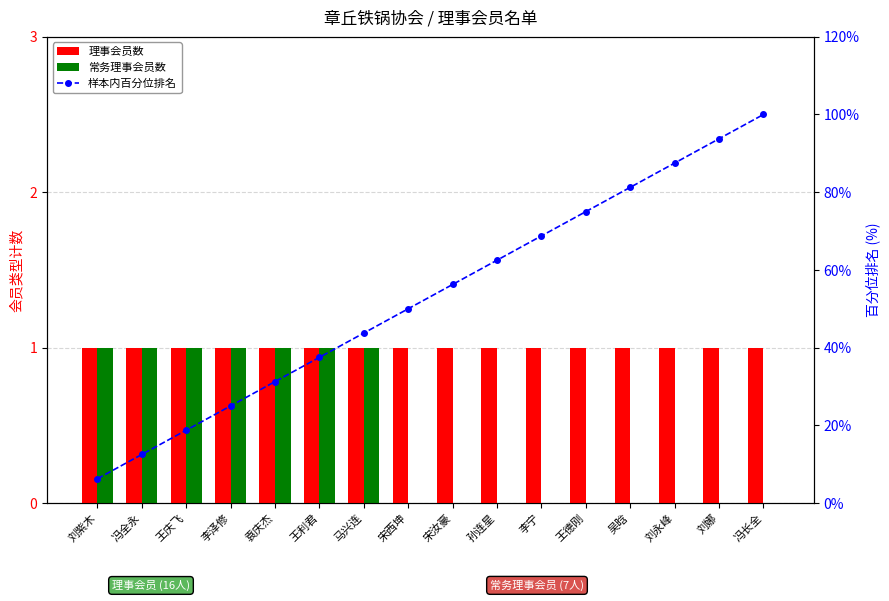

Reading left to right, what are all the values shown in this chart?

理事会员数: 刘紫木=1.0	冯全永=1.0	王庆飞=1.0	李泽修=1.0	袁庆杰=1.0	王利君=1.0	马兴连=1.0	宋西坤=1.0	宋汝豪=1.0	孙连星=1.0	李宁=1.0	王德刚=1.0	吴晗=1.0	刘永峰=1.0	刘娜=1.0	冯长全=1.0
常务理事会员数: 刘紫木=1.0	冯全永=1.0	王庆飞=1.0	李泽修=1.0	袁庆杰=1.0	王利君=1.0	马兴连=1.0	宋西坤=0.0	宋汝豪=0.0	孙连星=0.0	李宁=0.0	王德刚=0.0	吴晗=0.0	刘永峰=0.0	刘娜=0.0	冯长全=0.0
样本内百分位排名: 刘紫木=6.2	冯全永=12.5	王庆飞=18.8	李泽修=25.0	袁庆杰=31.2	王利君=37.5	马兴连=43.8	宋西坤=50.0	宋汝豪=56.2	孙连星=62.5	李宁=68.8	王德刚=75.0	吴晗=81.2	刘永峰=87.5	刘娜=93.8	冯长全=100.0